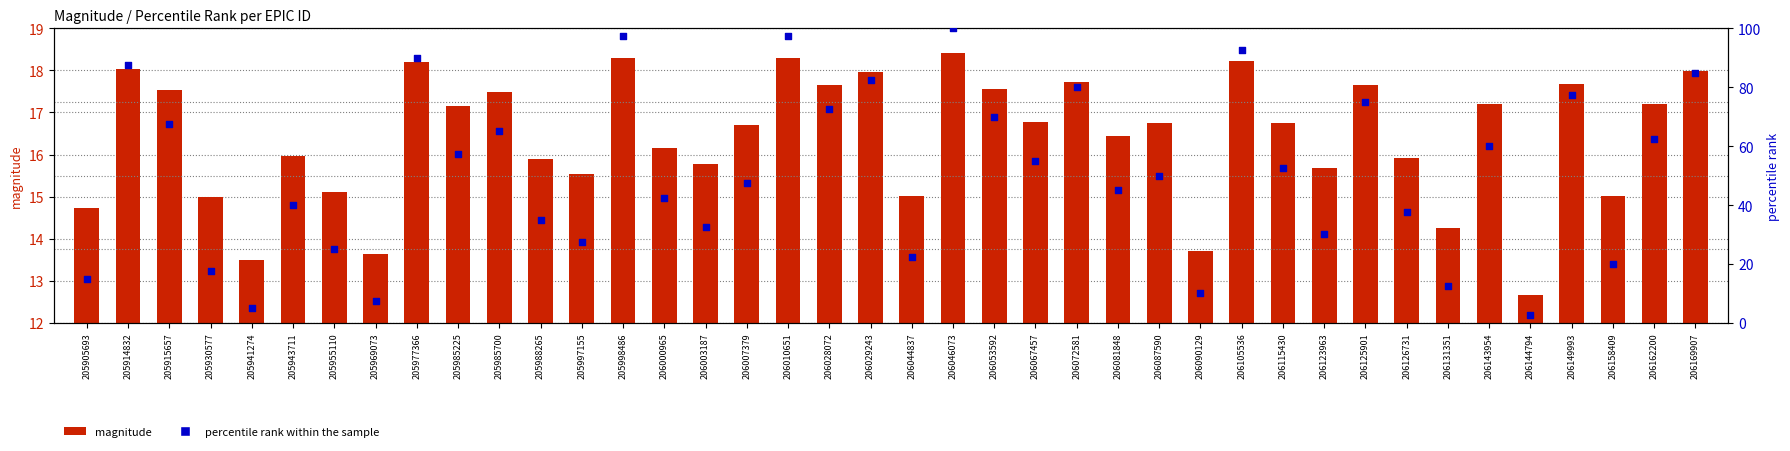

Which series has the largest total across all categories?

percentile rank within the sample